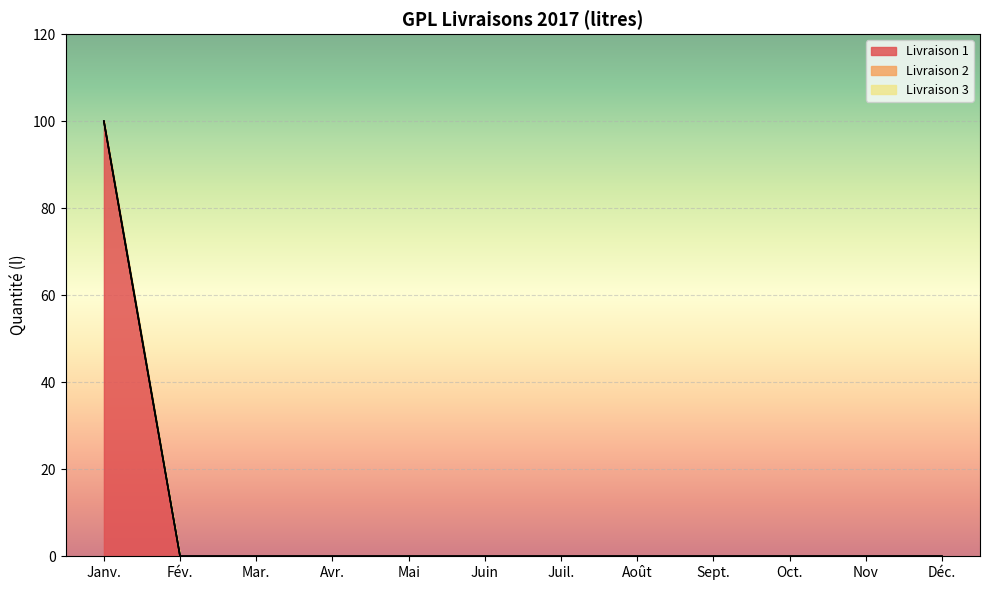

Reading left to right, transcribe all the data shown in this chart.

Livraison 1: Janv.=100	Fév.=0	Mar.=0	Avr.=0	Mai=0	Juin=0	Juil.=0	Août=0	Sept.=0	Oct.=0	Nov=0	Déc.=0
Livraison 2: Janv.=0	Fév.=0	Mar.=0	Avr.=0	Mai=0	Juin=0	Juil.=0	Août=0	Sept.=0	Oct.=0	Nov=0	Déc.=0
Livraison 3: Janv.=0	Fév.=0	Mar.=0	Avr.=0	Mai=0	Juin=0	Juil.=0	Août=0	Sept.=0	Oct.=0	Nov=0	Déc.=0